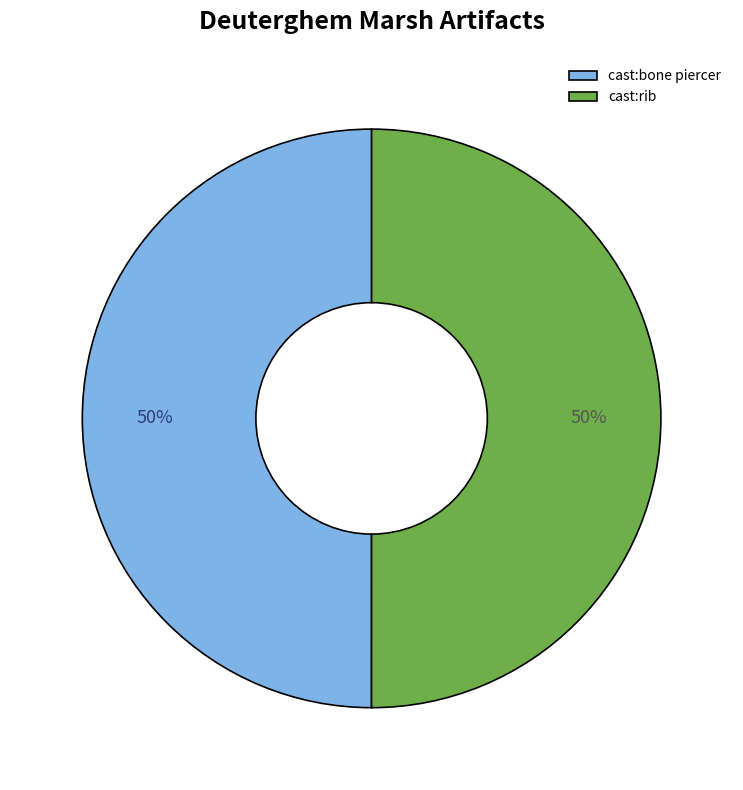

How many slices are in this pie chart?

2